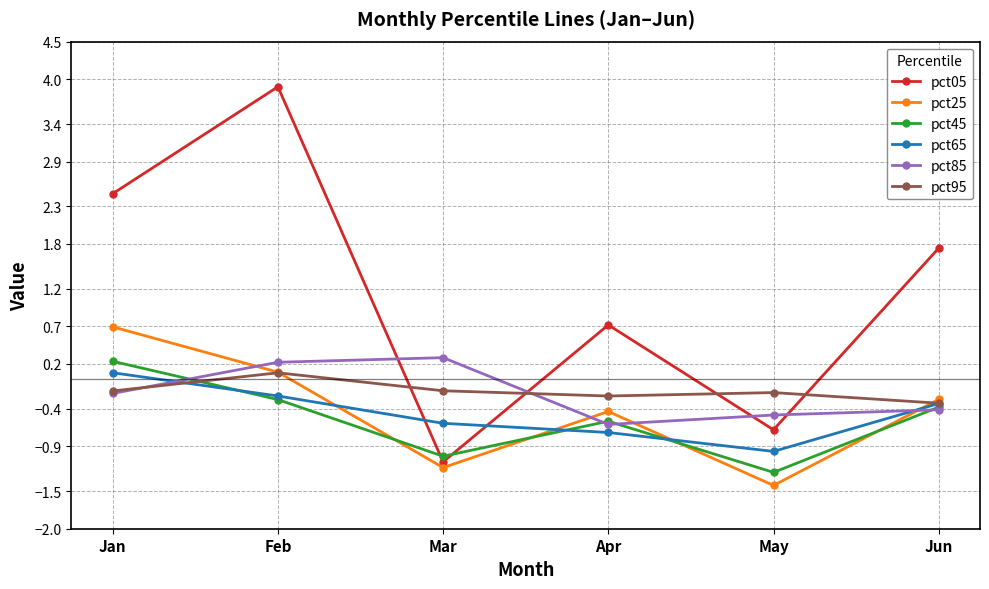

What is the value of the pct95 point at the 5th from the left?

-0.2